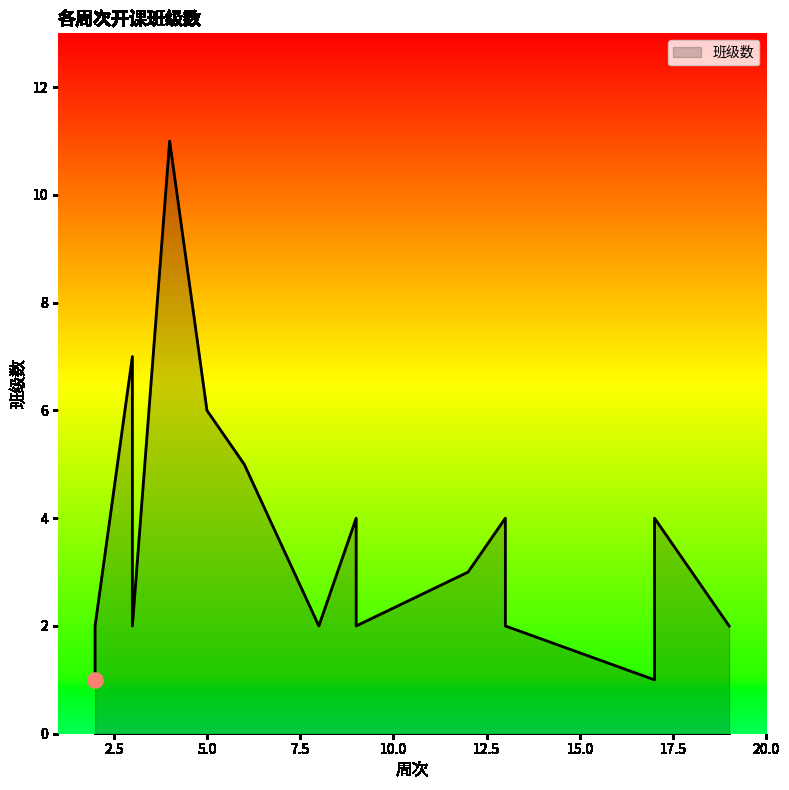

Between 3 and 12, which is larger?

12